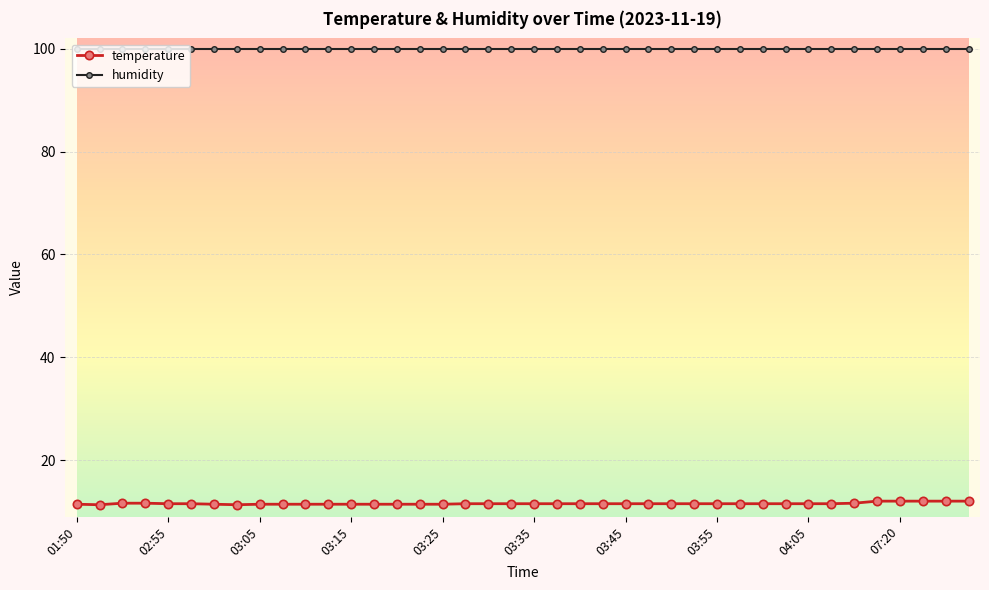

How many distinct data groups are displayed?

2